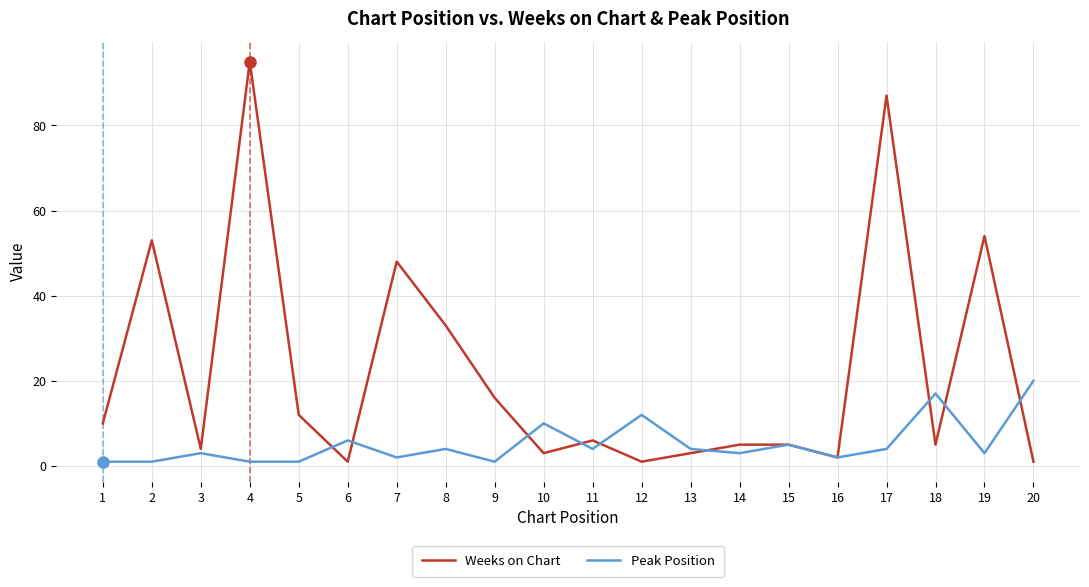

After their last crossing, which series has the higher values: Peak Position or Weeks on Chart?

Peak Position